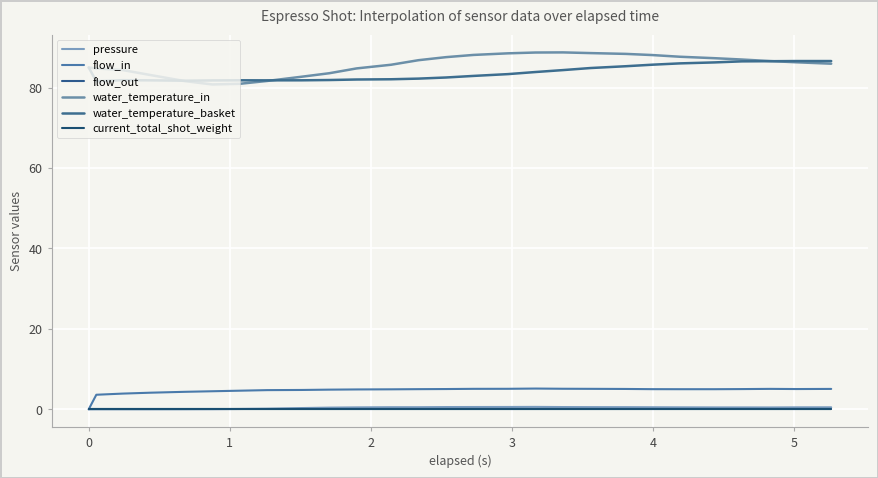

At how many categories does at least one series exceed 47?

27